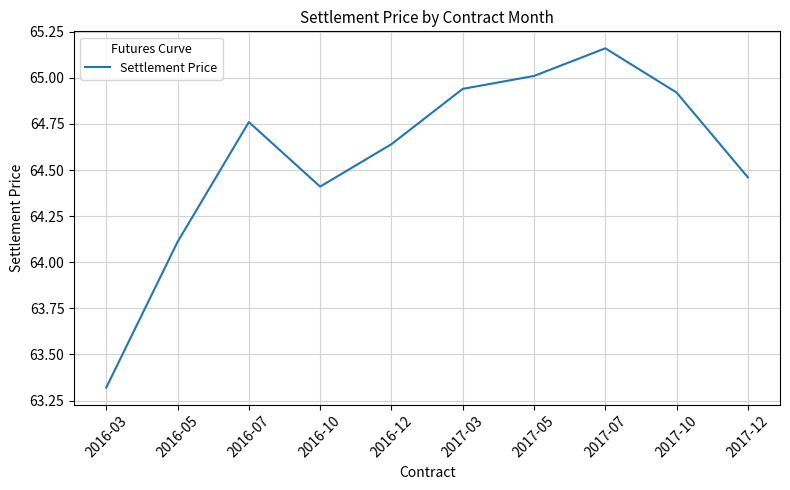

What position from the left is 2017-12?

10